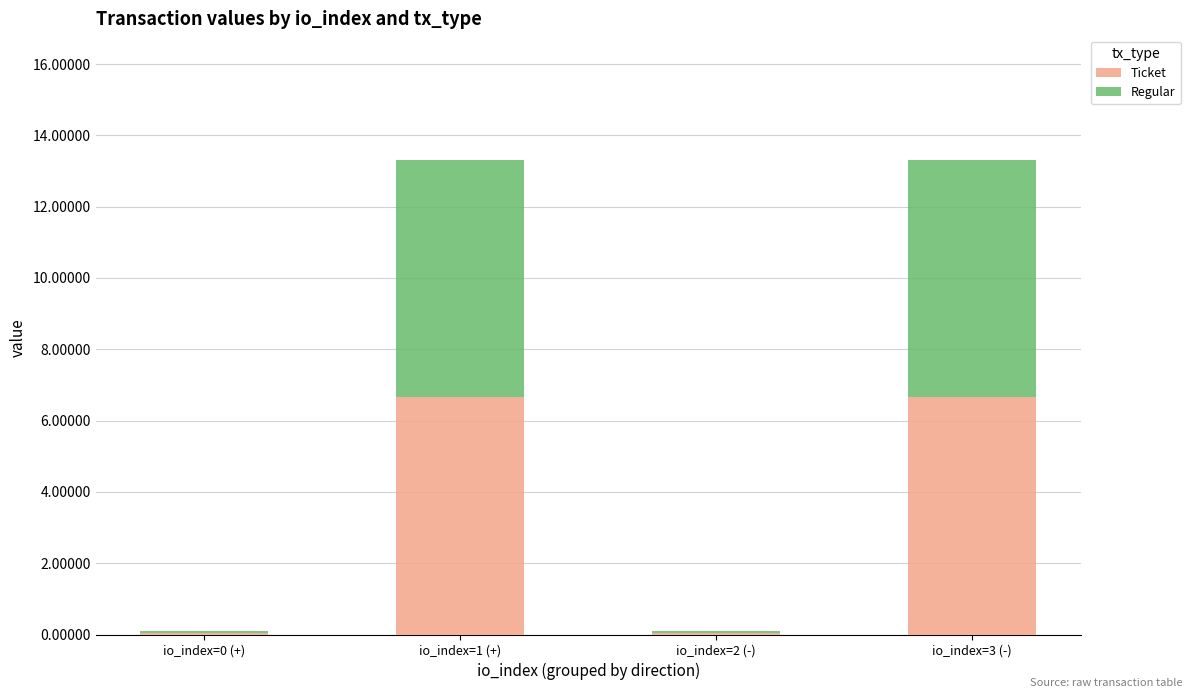

True or false: Ticket has a value of 0.1 at io_index=2 (-).

True